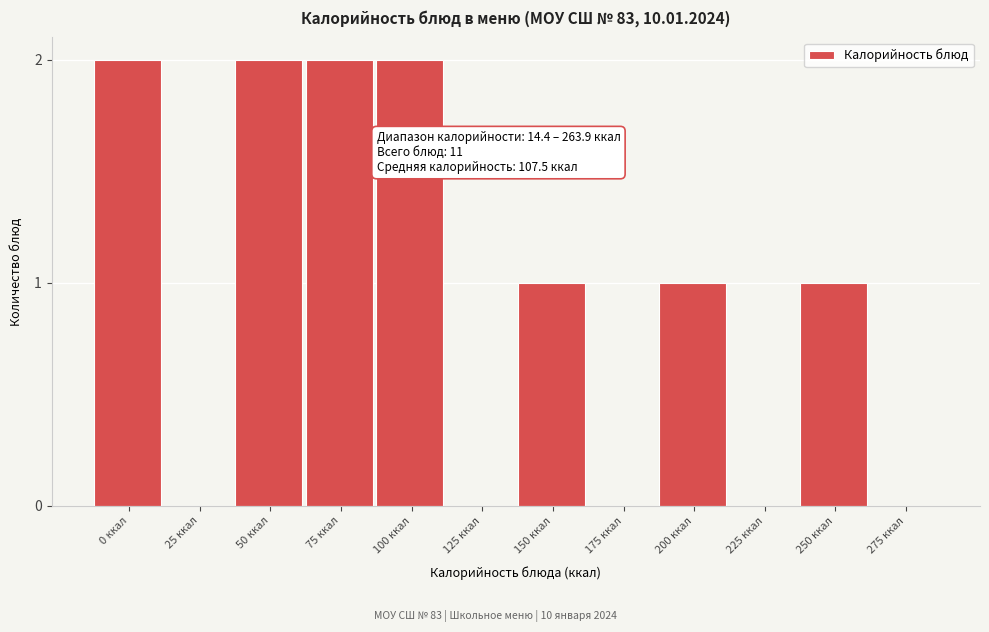

Reading left to right, list all the values displayed in this chart.

0 ккал=2	25 ккал=0	50 ккал=2	75 ккал=2	100 ккал=2	125 ккал=0	150 ккал=1	175 ккал=0	200 ккал=1	225 ккал=0	250 ккал=1	275 ккал=0